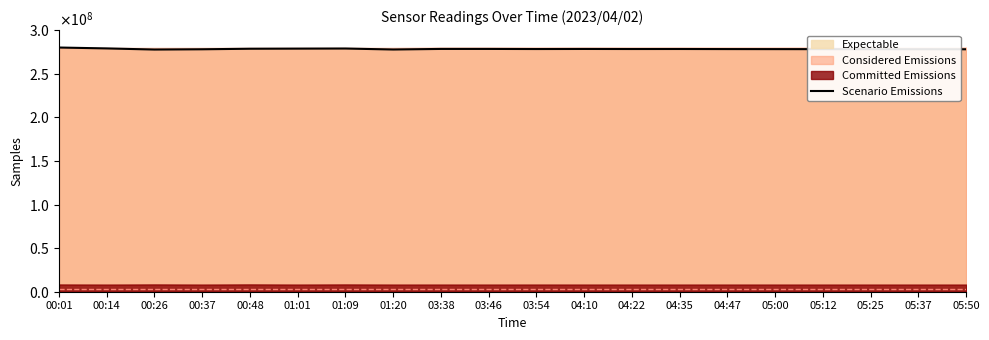

How many data points does each series have?

20